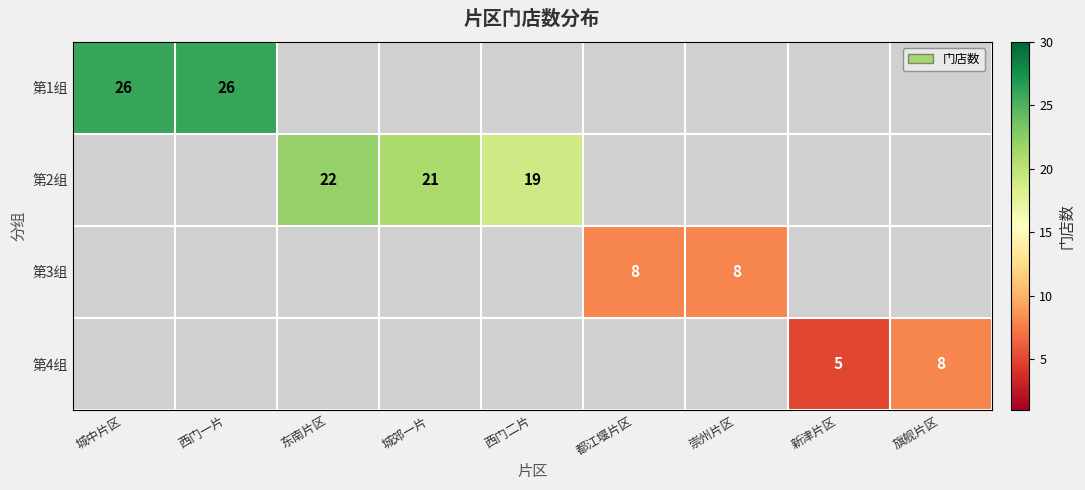

The 第2组 series shows 37 at 东南片区. True or false?

False